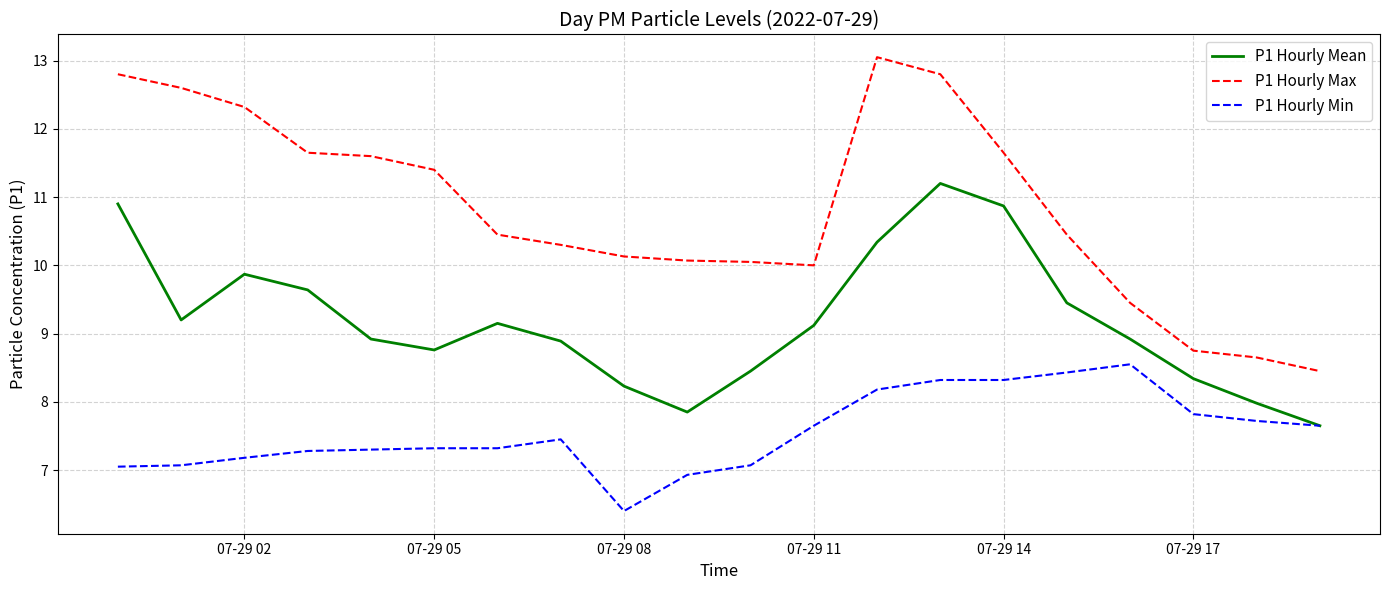

What is the maximum value for P1 Hourly Max?

13.1